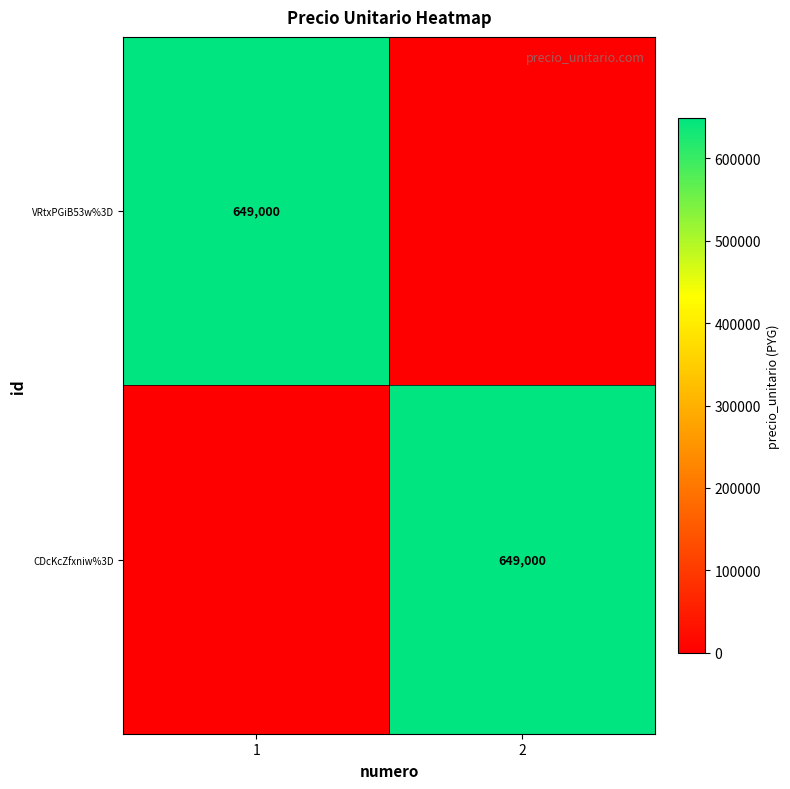

Between 1 and 2, which is larger?

1